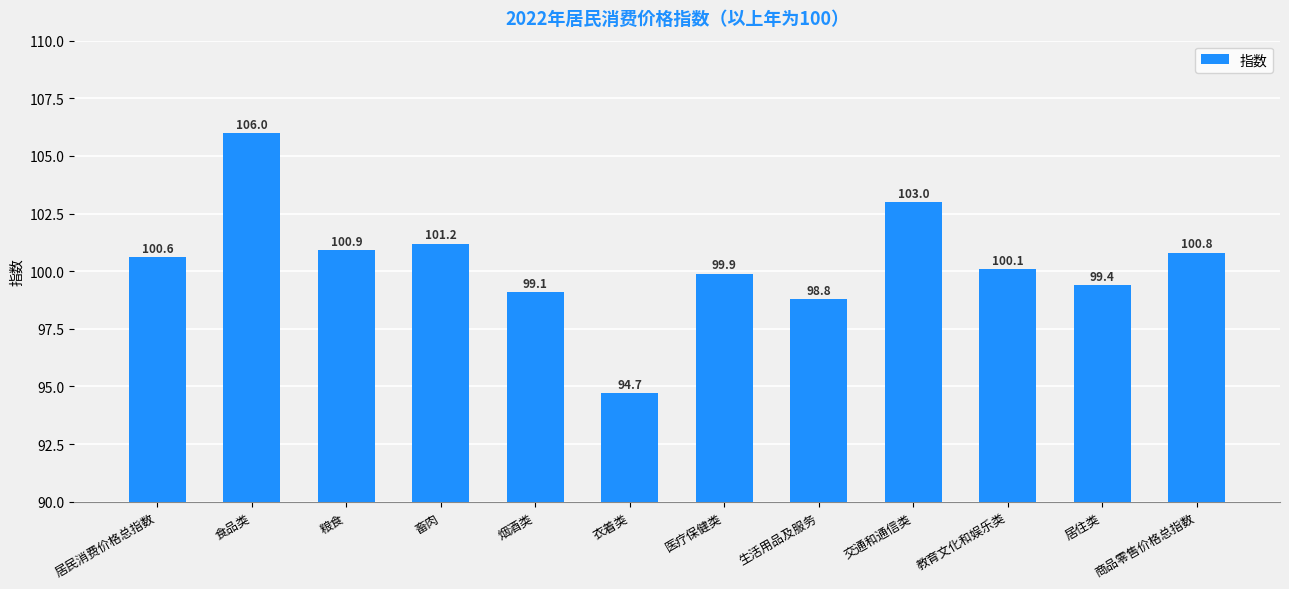

Approximately how many times larger is the value at 商品零售价格总指数 compared to 畜肉?

1.0